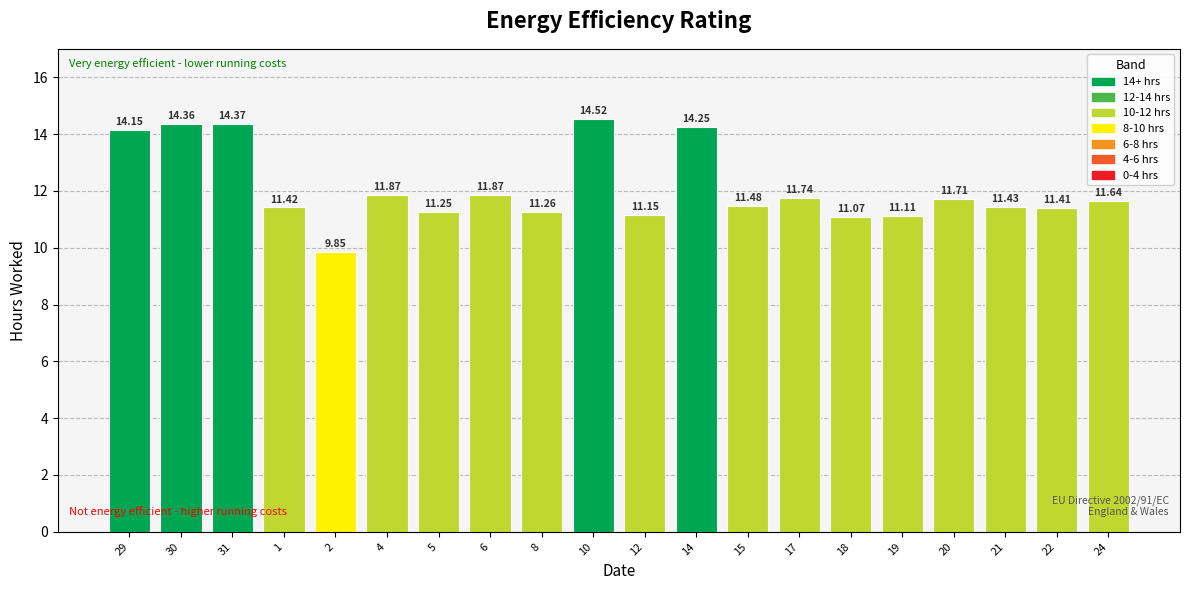

True or false: the data shows 15.6 at 1.

False